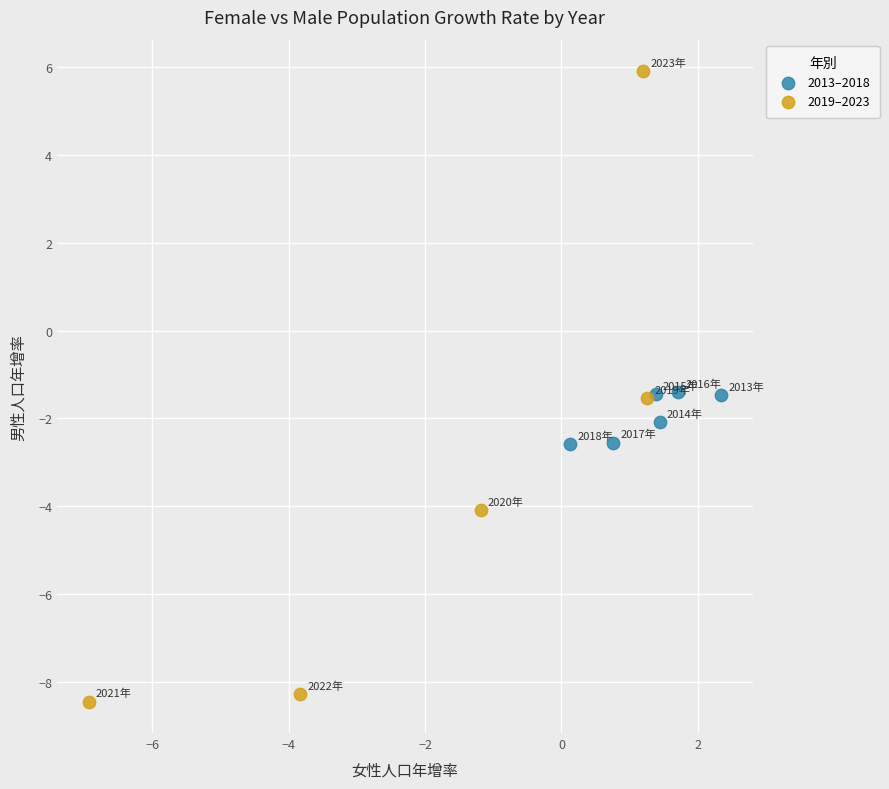

What are all the series names shown in the legend?

2013–2018, 2019–2023